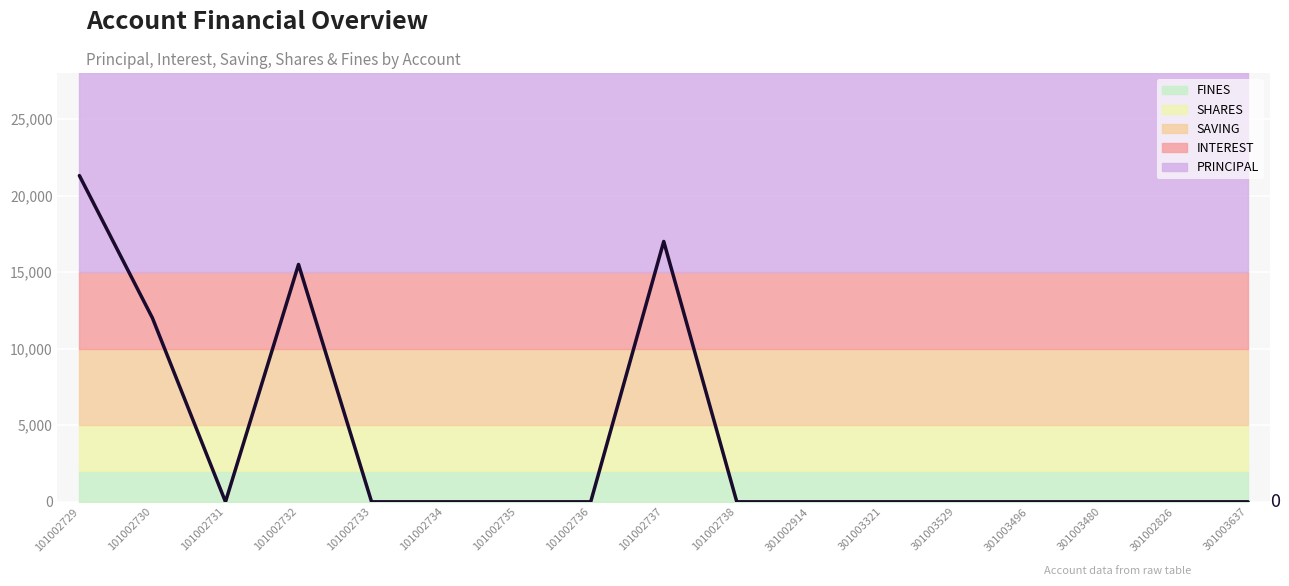

Which has a higher value, 101002735 or 101002733?

101002735